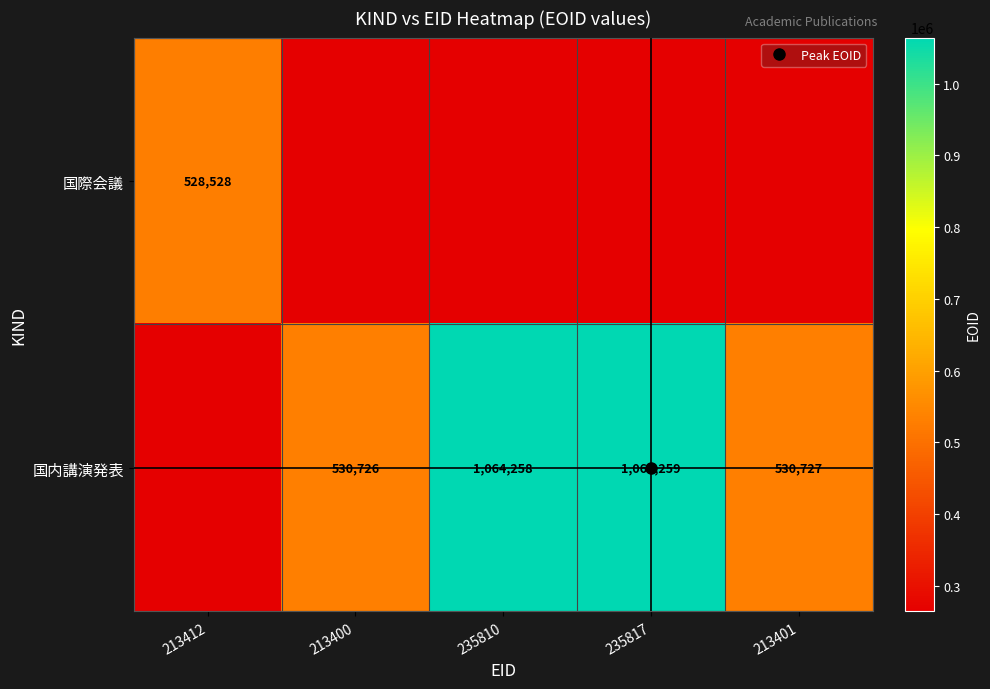

The value of 国際会議 at 235817 is 116146. True or false?

False